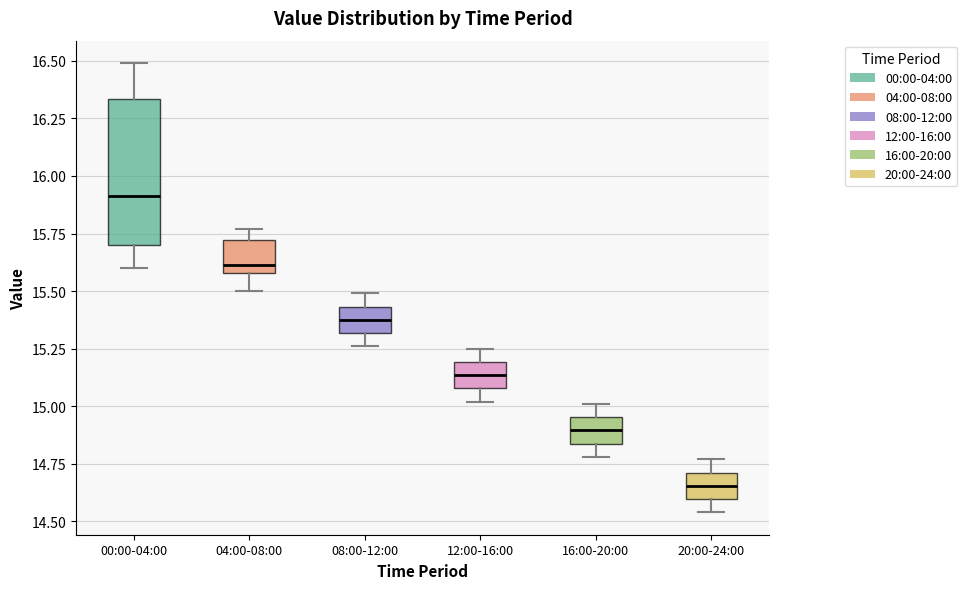

Where is the lower edge of the box for 16:00-20:00 on the y-axis? The values are not printed on the chart, so give them approximately, as read against the axis.

14.85